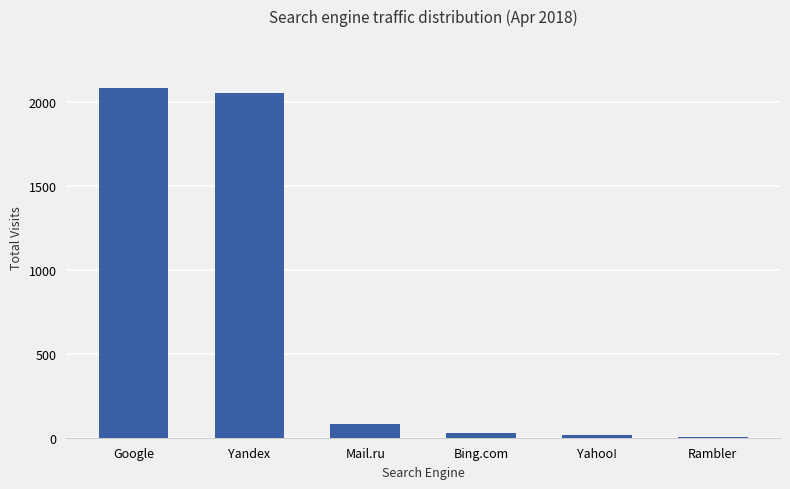

At which label does the data first exceed 83?

Google